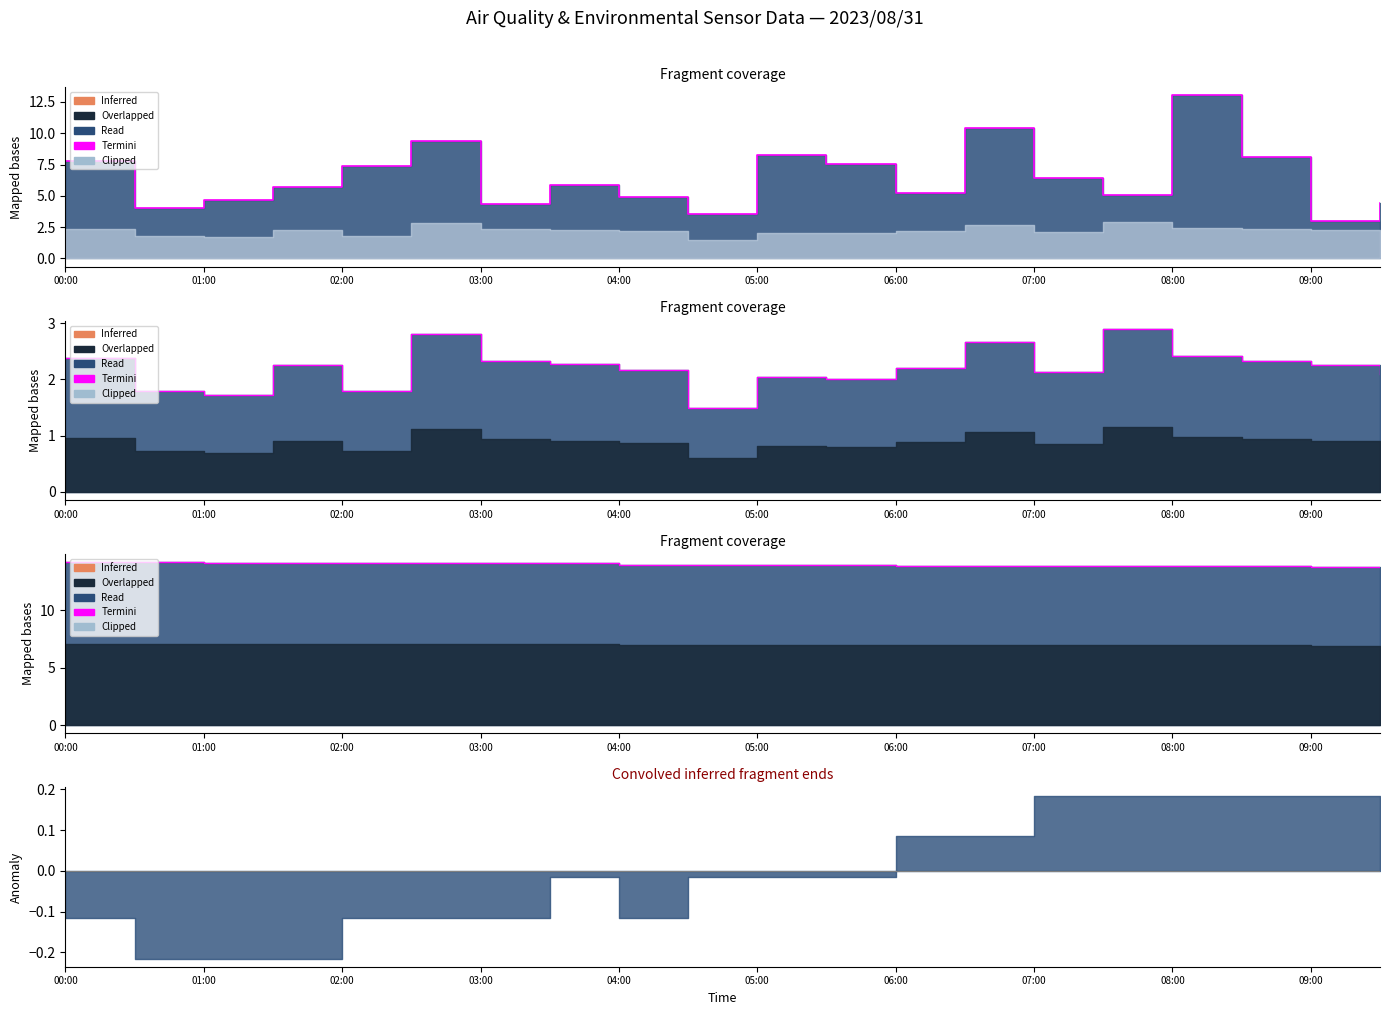

What is the approximate value of Termini P1 at 11?

7.5